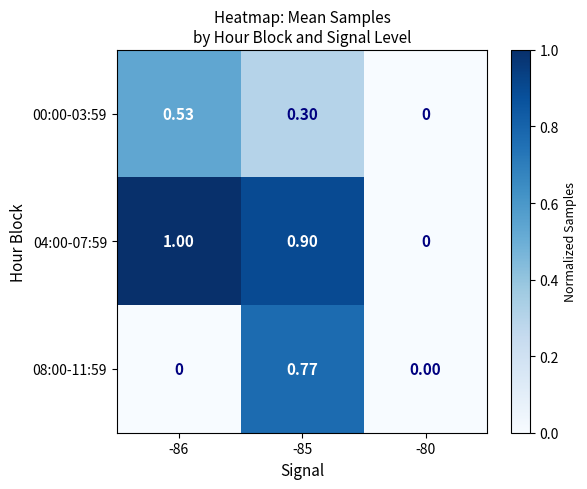

Is the value of 08:00-11:59 at -80 greater than the value of 00:00-03:59 at -85?

No